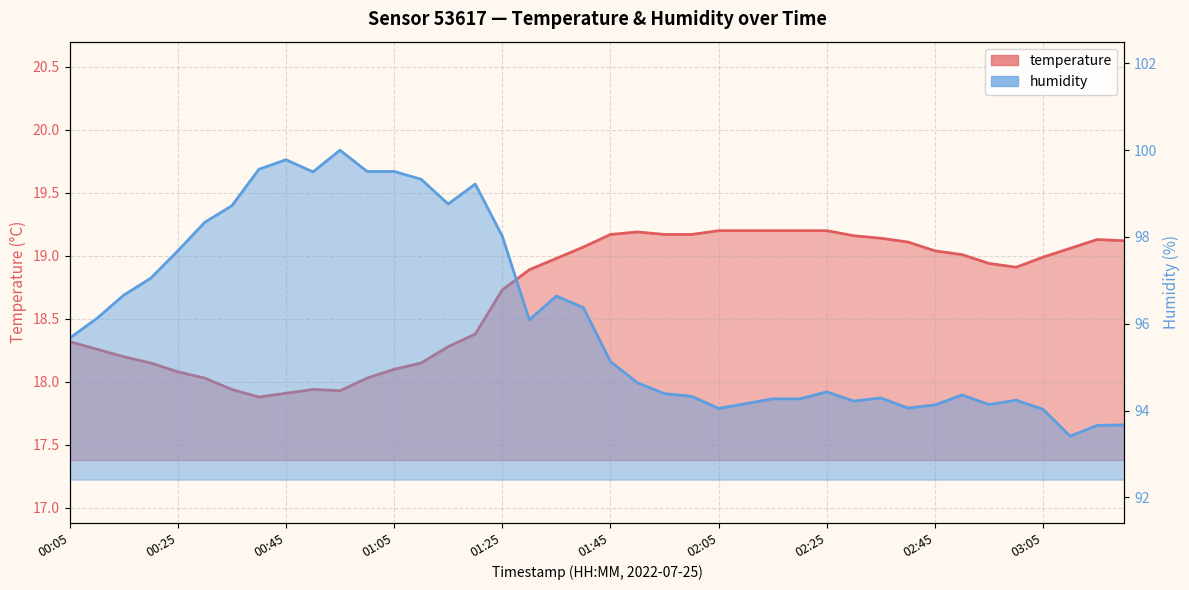

Where is the first local maximum for humidity?

00:45